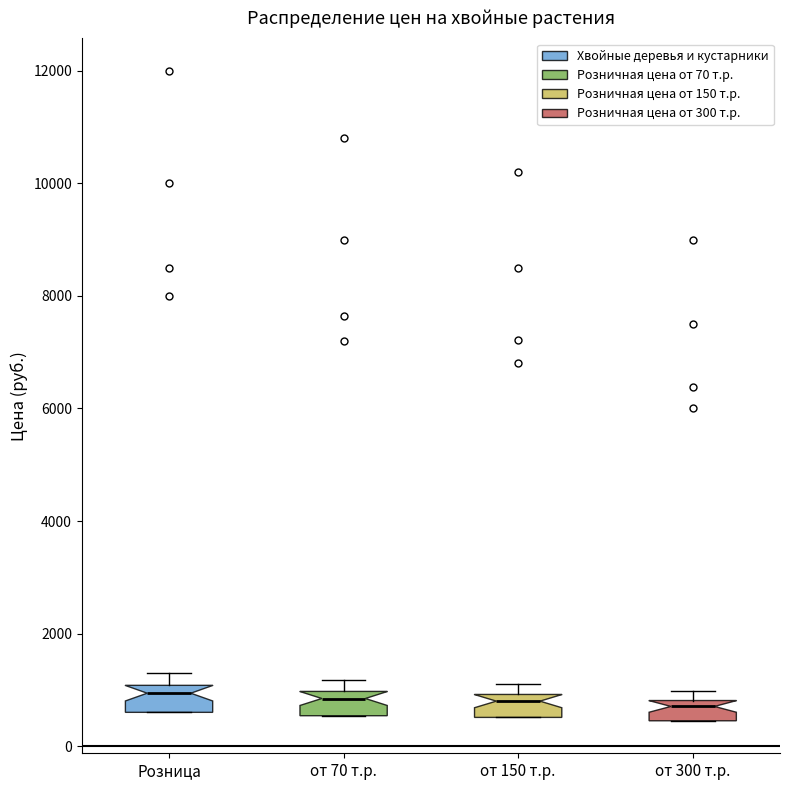

Where does the upper whisker of the box for Розница end on the y-axis? The values are not printed on the chart, so give them approximately, as read against the axis.

1400